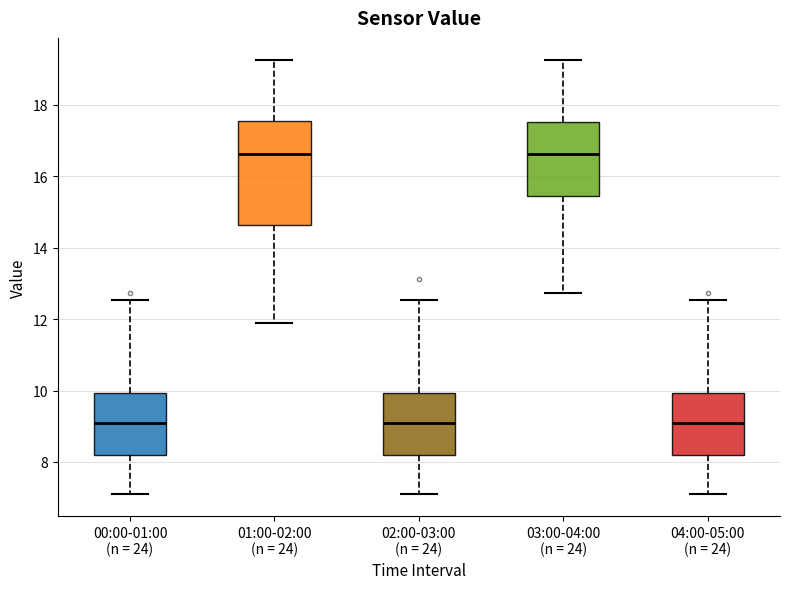

Reading left to right, transcribe this box plot: for each box, give where its median line is, the range the box spans, and where its two whiskers end, as read against the y-axis. The values are not printed on the chart, so give them approximately, as read against the axis.

00:00-01:00 (n = 24): median 9.2, box 8.2 to 10.0, whiskers 7.2 to 12.6
01:00-02:00 (n = 24): median 16.6, box 14.6 to 17.6, whiskers 12.0 to 19.2
02:00-03:00 (n = 24): median 9.2, box 8.2 to 10.0, whiskers 7.2 to 12.6
03:00-04:00 (n = 24): median 16.6, box 15.4 to 17.6, whiskers 12.8 to 19.2
04:00-05:00 (n = 24): median 9.2, box 8.2 to 10.0, whiskers 7.2 to 12.6